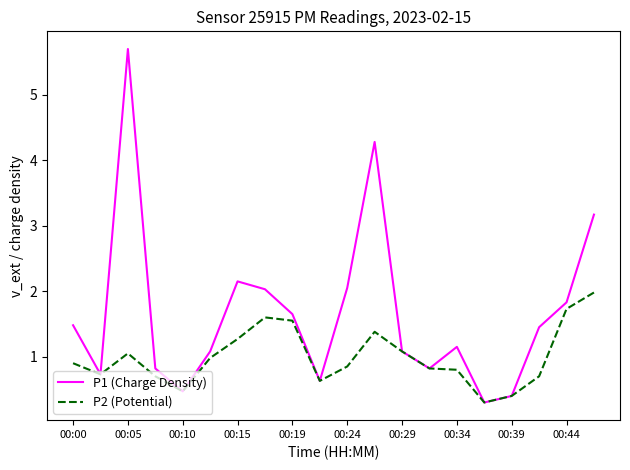

Which series has the widest spread of values?

P1 (Charge Density)